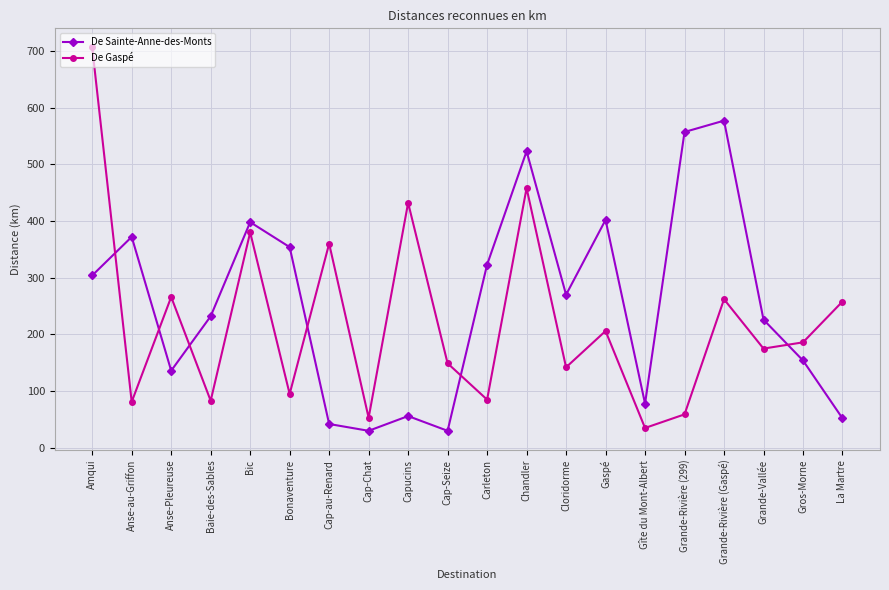

What is the value of the De Sainte-Anne-des-Monts point at the 17th from the left?

577